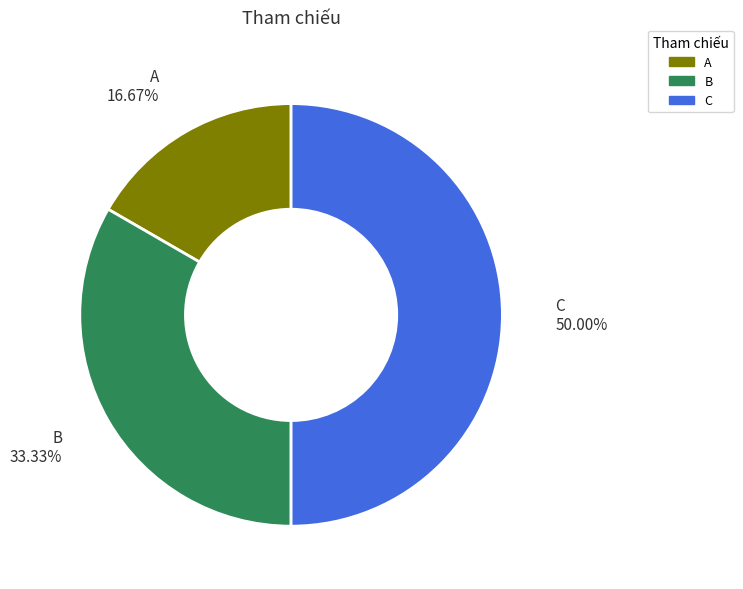

Does B represent more than half of the total?

No